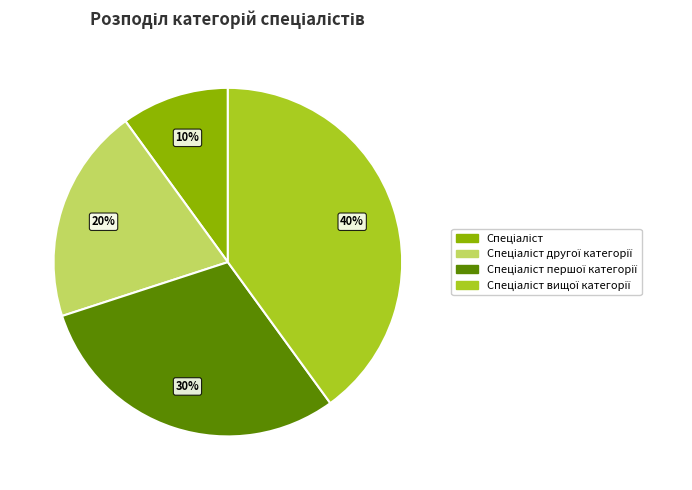

Is there any slice that represents more than half of the pie?

No